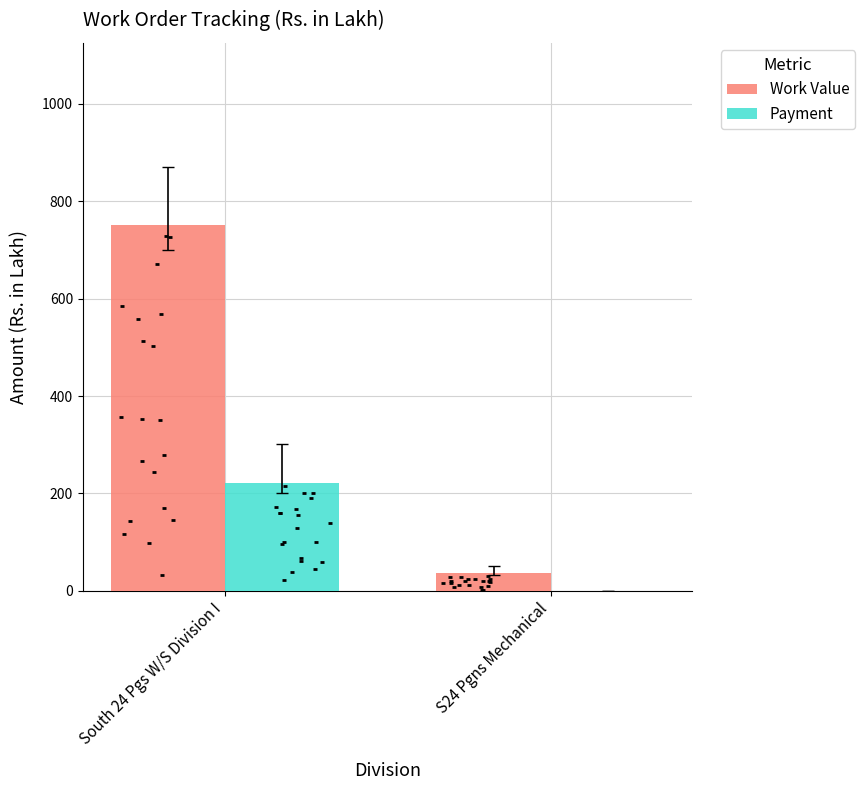

Which series has the widest spread of Y values?

Work Value